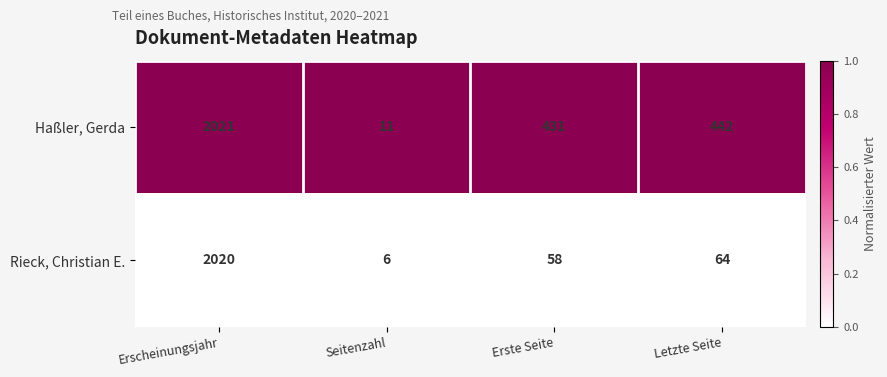

Reading left to right, transcribe all the data shown in this chart.

Haßler, Gerda: 2021	11	431	442
Rieck, Christian E.: 2020	6	58	64